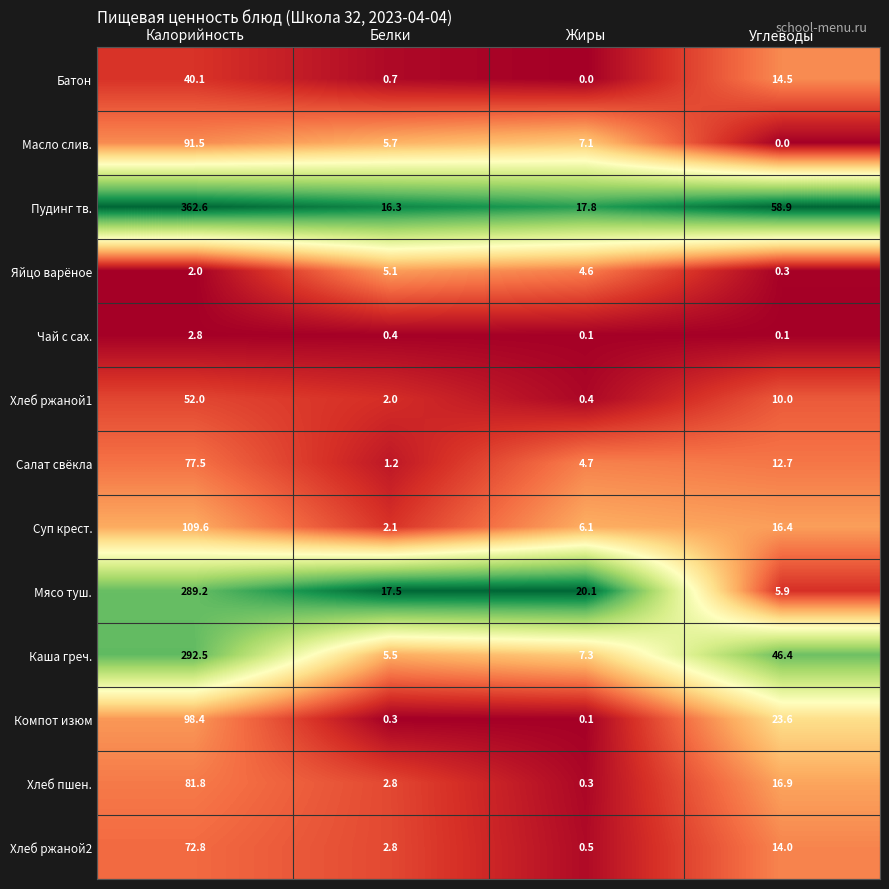

How many data points does each series have?

4